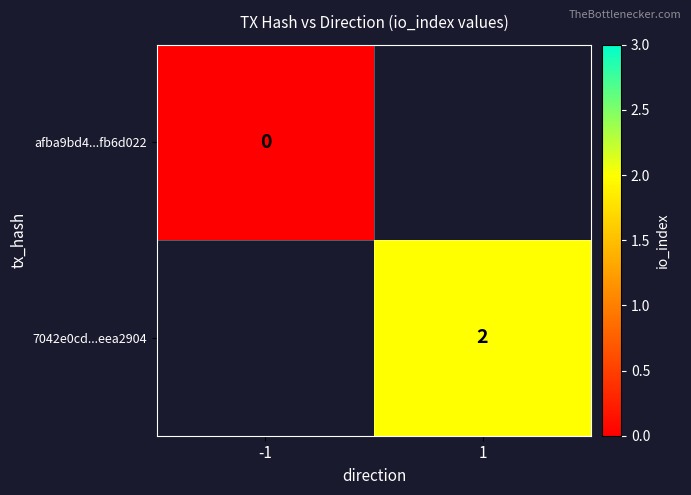

Which label corresponds to the largest value in the chart?

1